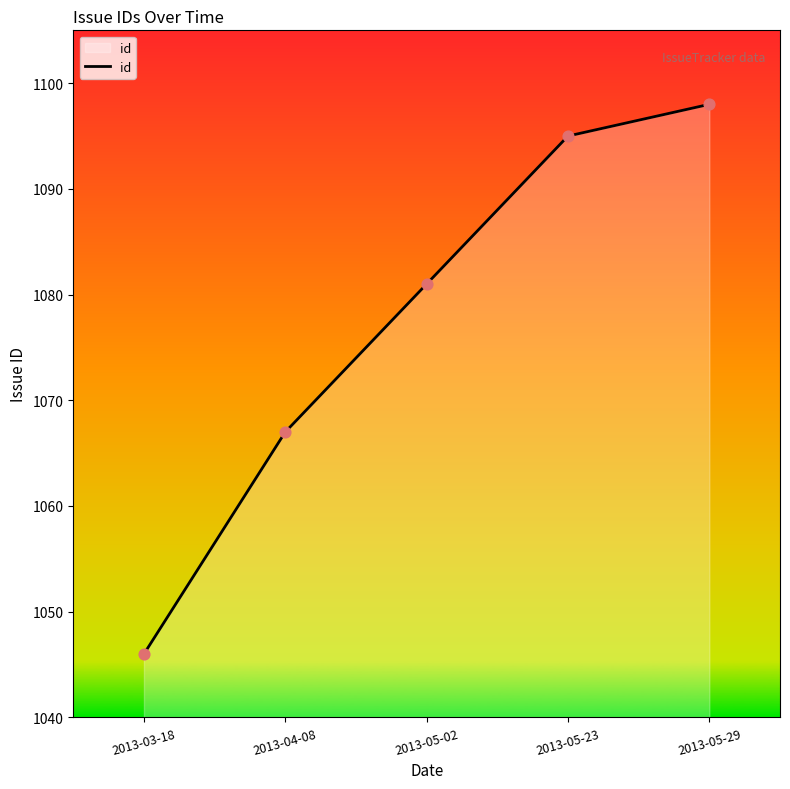

Approximately how many times larger is the value at 2013-05-23 compared to 2013-04-08?

1.0